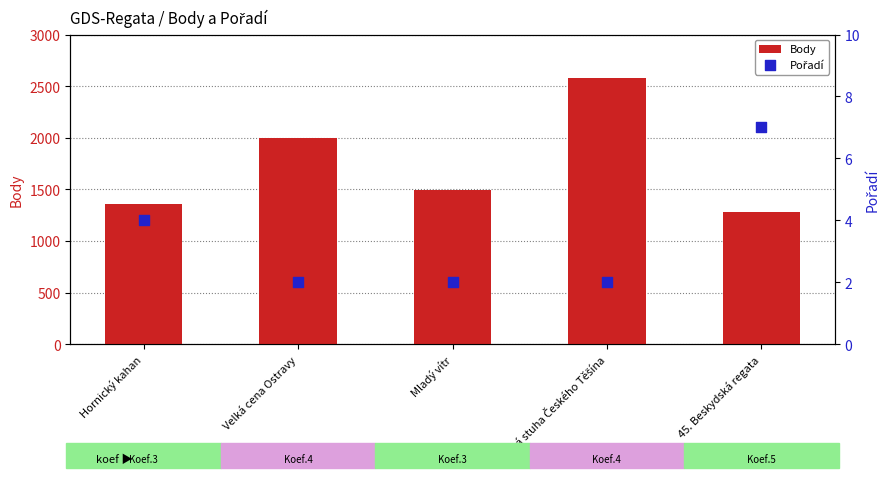

At how many categories does at least one series exceed 1897?

2